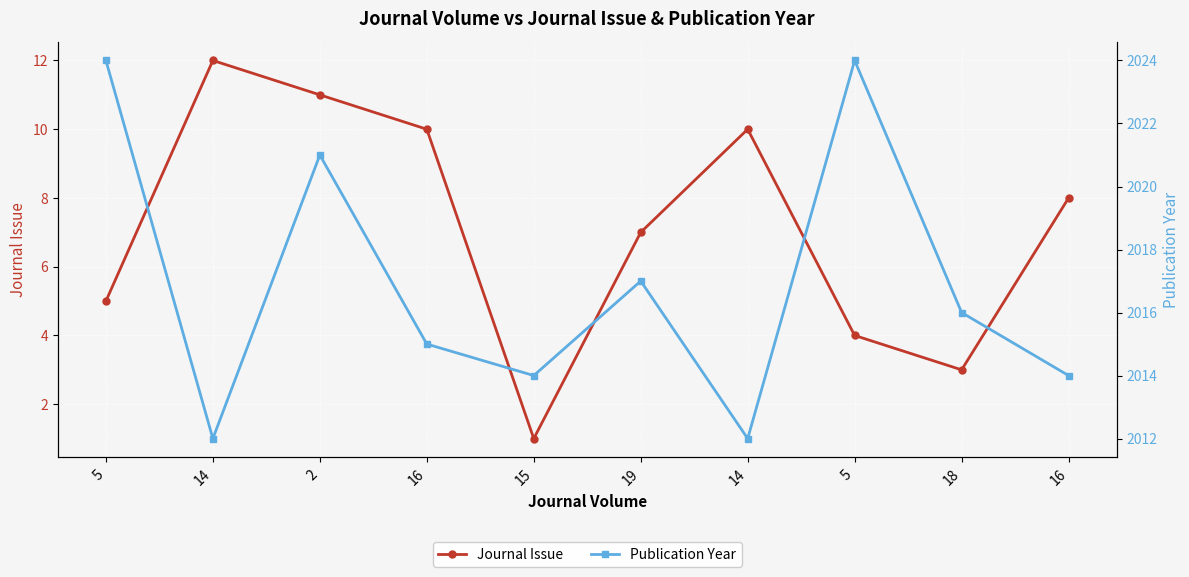

The Publication Year series shows 2014 at 16. True or false?

True